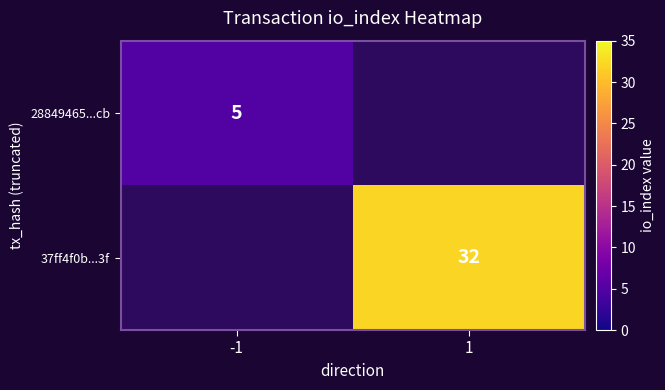

The value of 28849465...cb at -1 is 5. True or false?

True